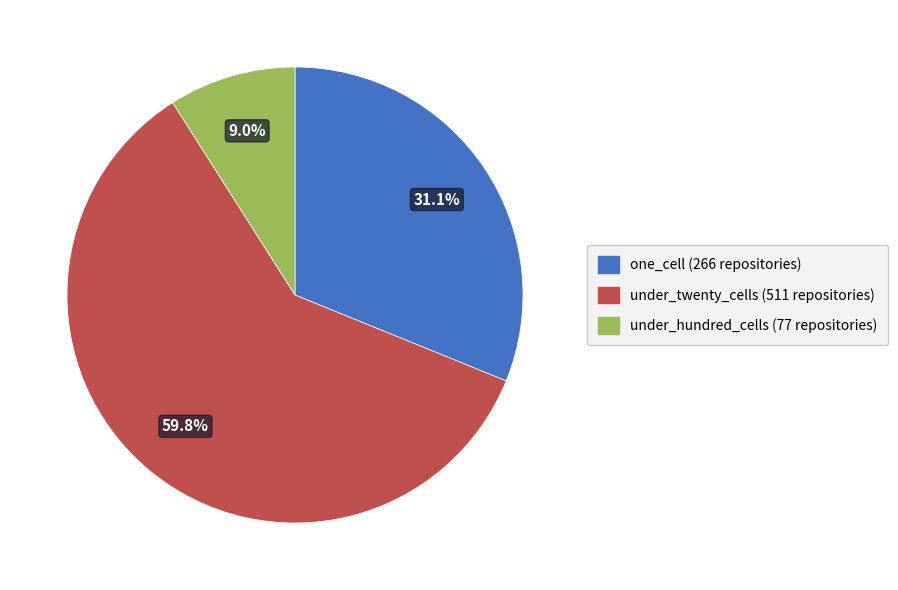

How many segments does this pie chart have?

3